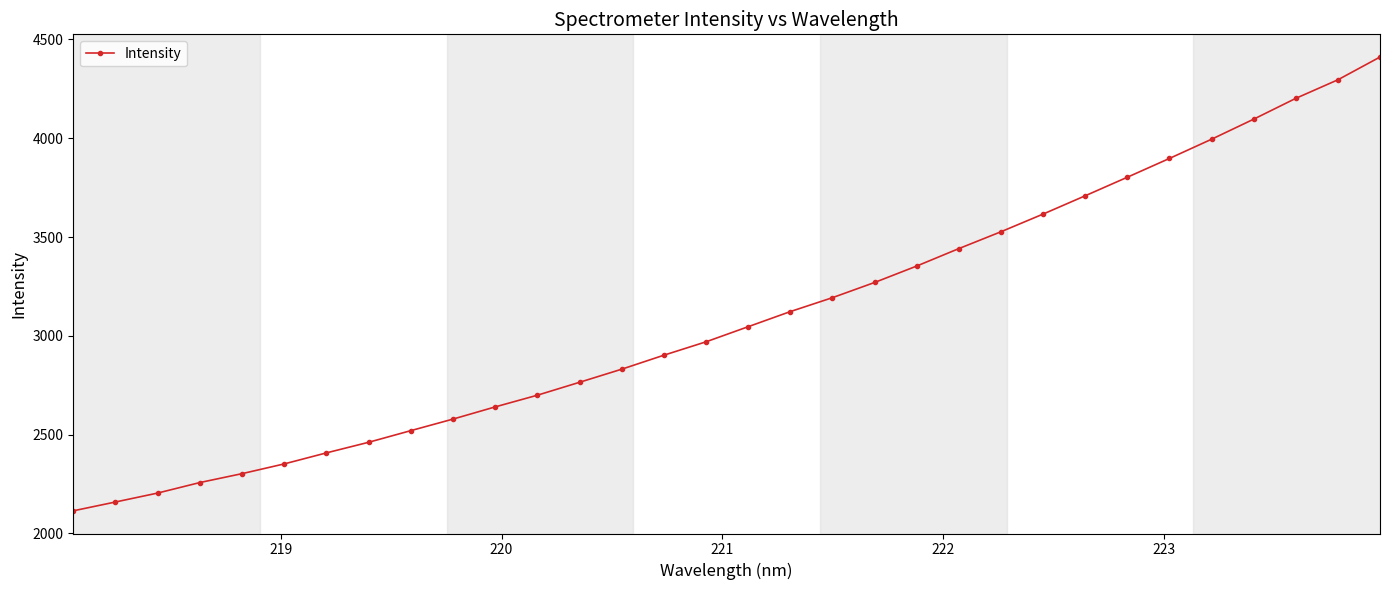

How many distinct data groups are displayed?

1